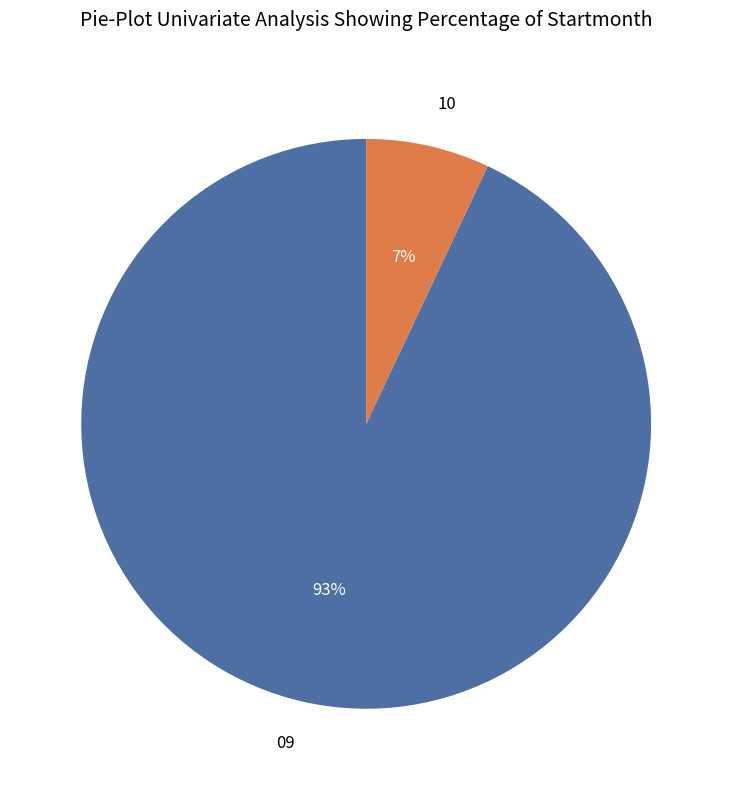

Rank the categories by value from lowest to highest.

10, 09